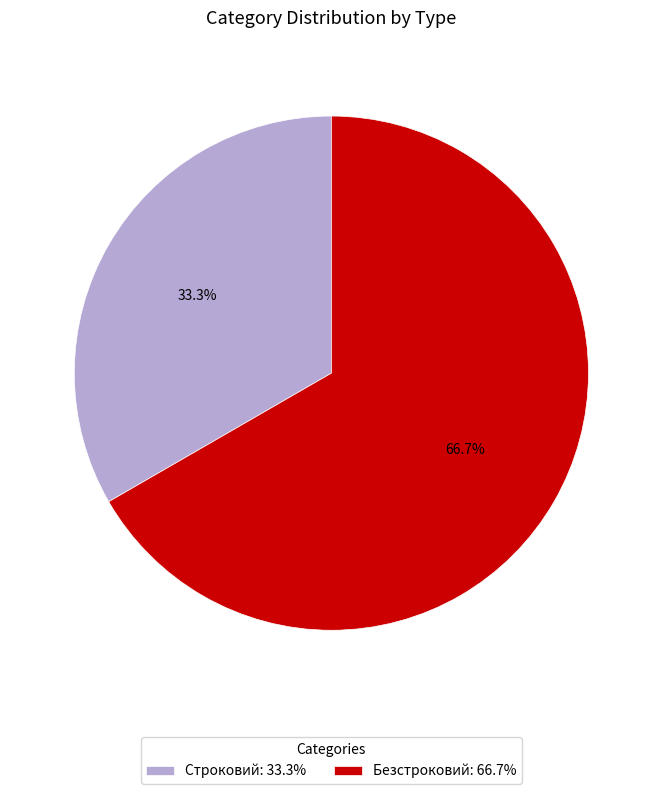

To the nearest percent, what portion does Строковий represent?

33%